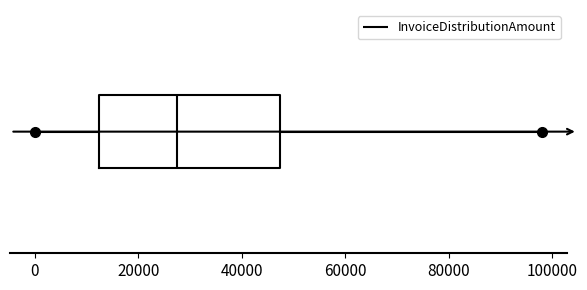

Where is the left edge of the box on the x-axis? The values are not printed on the chart, so give them approximately, as read against the axis.

12000